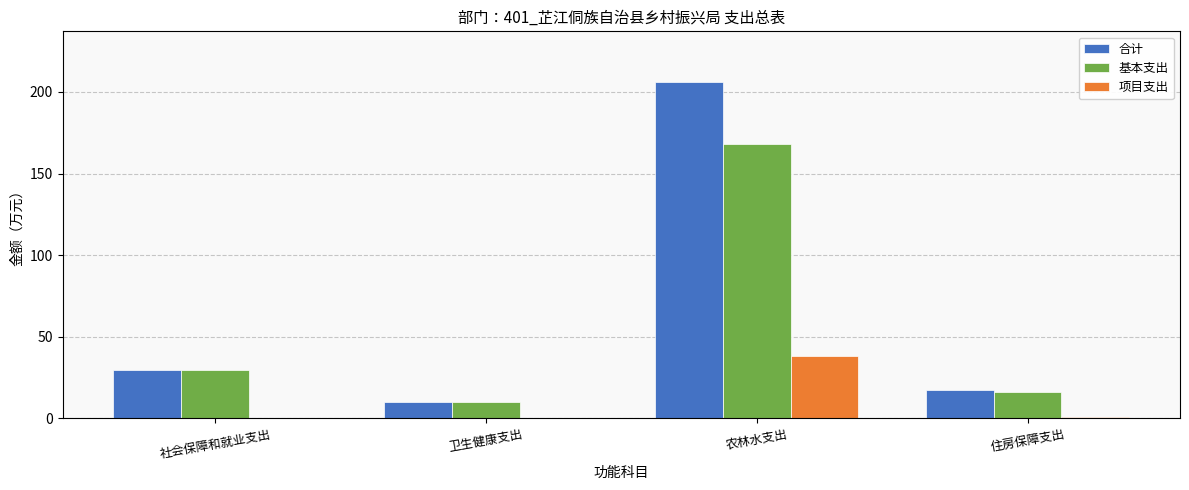

How many groups of bars are there?

4